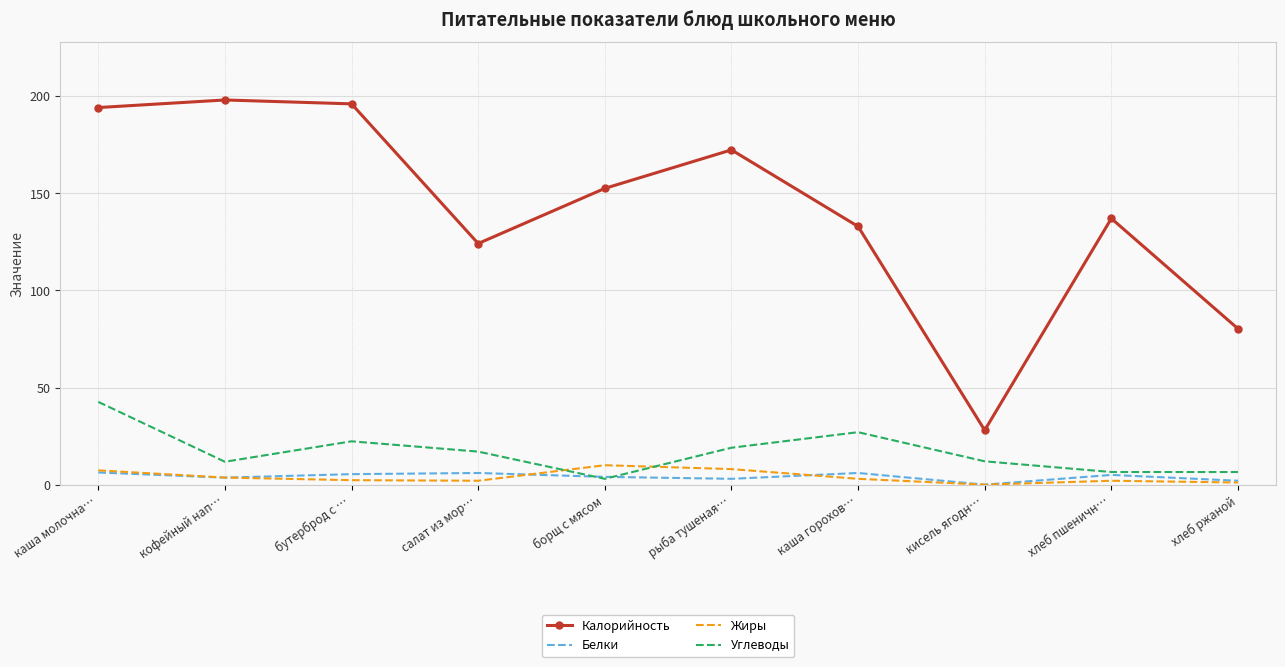

What are all the series names shown in the legend?

Калорийность, Белки, Жиры, Углеводы